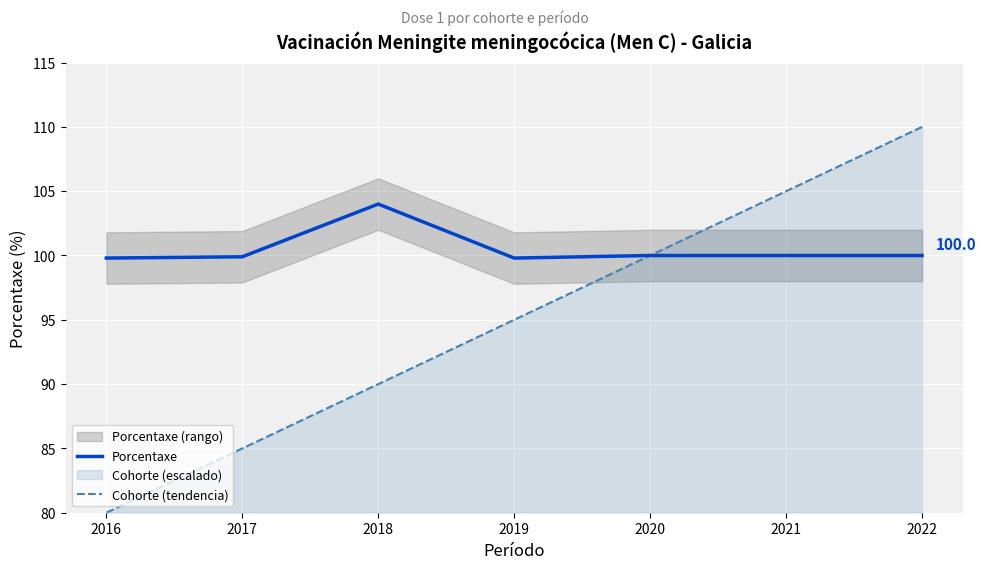

True or false: Porcentaxe and Cohorte (tendencia) cross at least once.

False